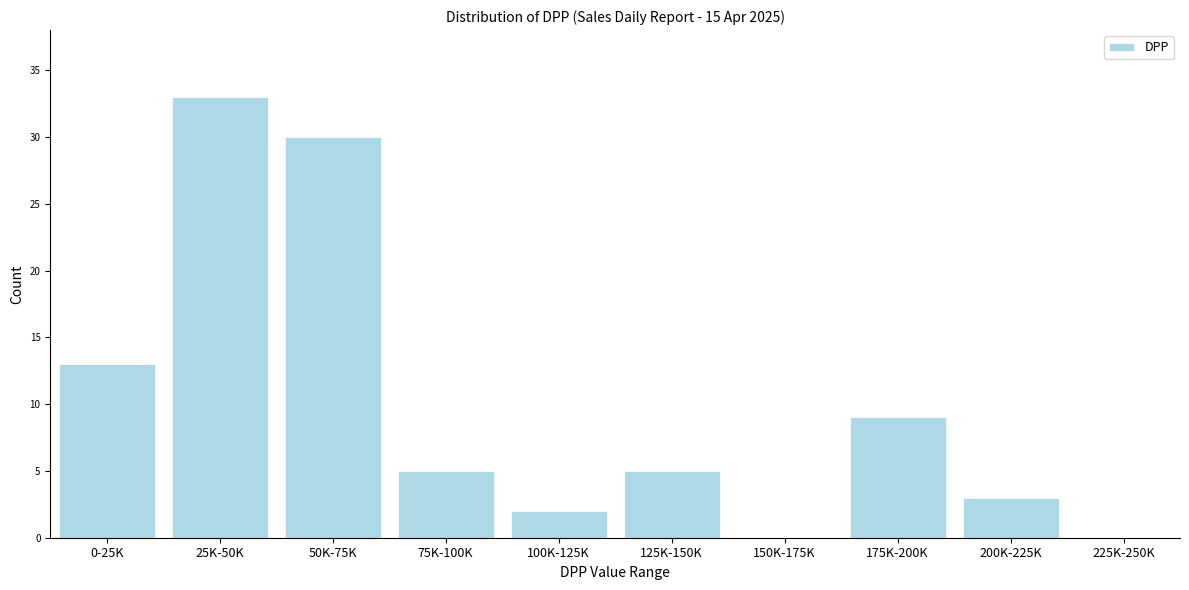

Reading right to left, extract all data points from this chart.

225K-250K=0	200K-225K=3	175K-200K=9	150K-175K=0	125K-150K=5	100K-125K=2	75K-100K=5	50K-75K=30	25K-50K=33	0-25K=13